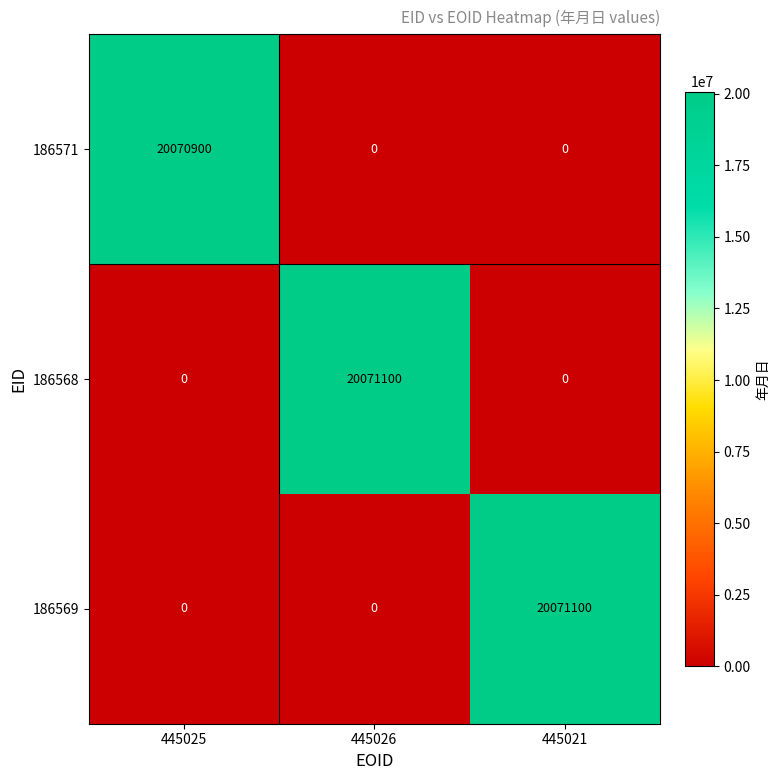

How many values in the 186569 series exceed 0?

1